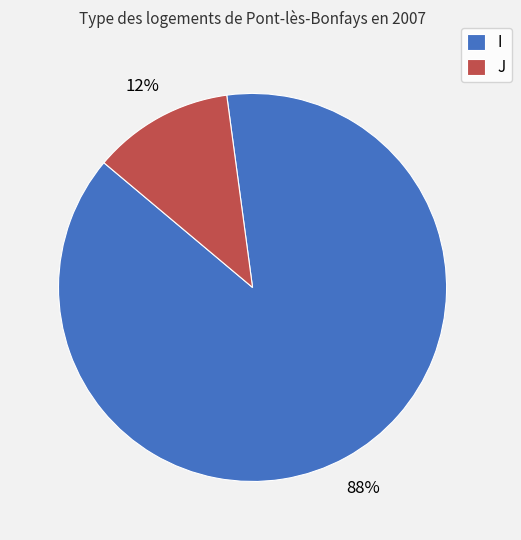

To the nearest percent, what portion does J represent?

12%